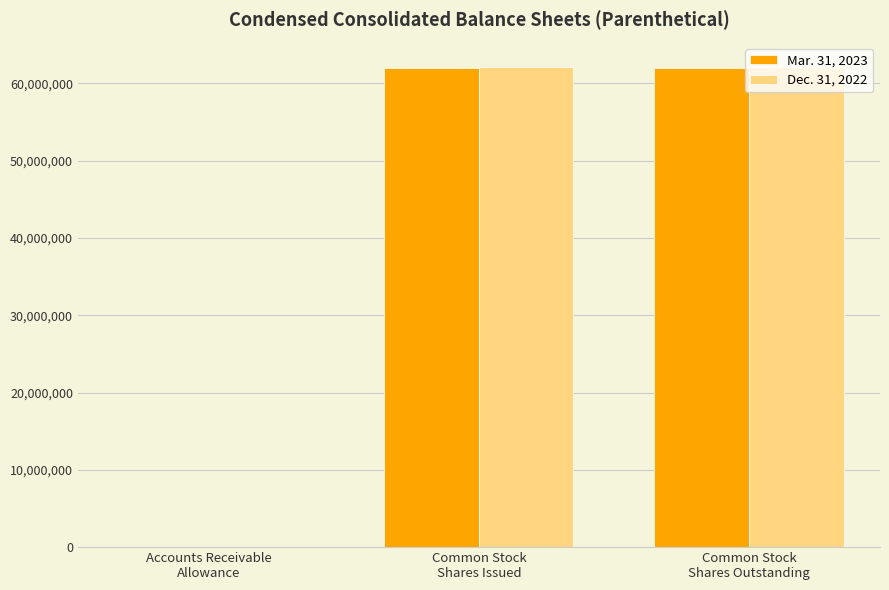

What is the greatest value displayed?

62191570